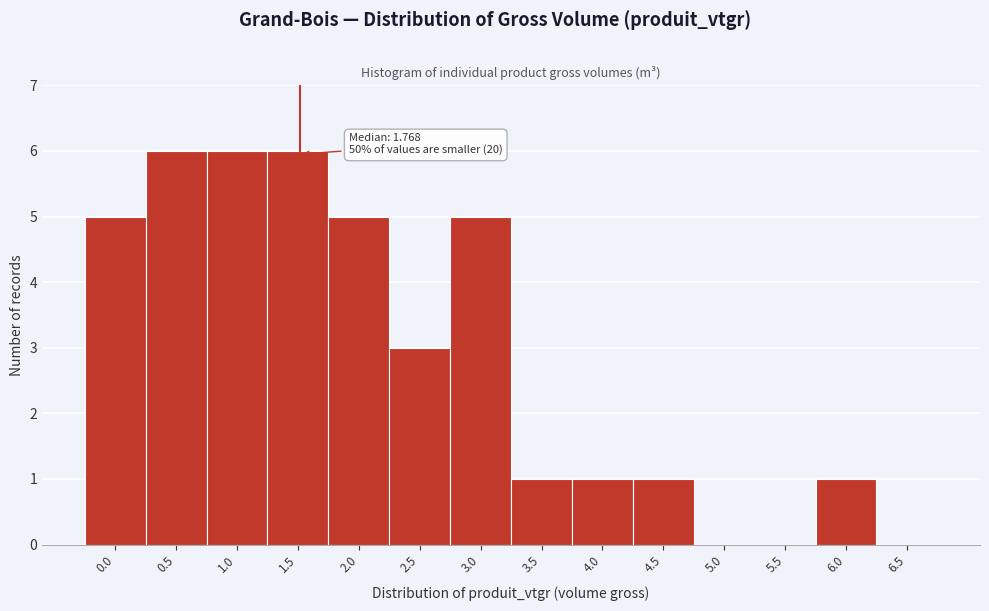

Reading left to right, transcribe all the data shown in this chart.

0.0=5	0.5=6	1.0=6	1.5=6	2.0=5	2.5=3	3.0=5	3.5=1	4.0=1	4.5=1	5.0=0	5.5=0	6.0=1	6.5=0